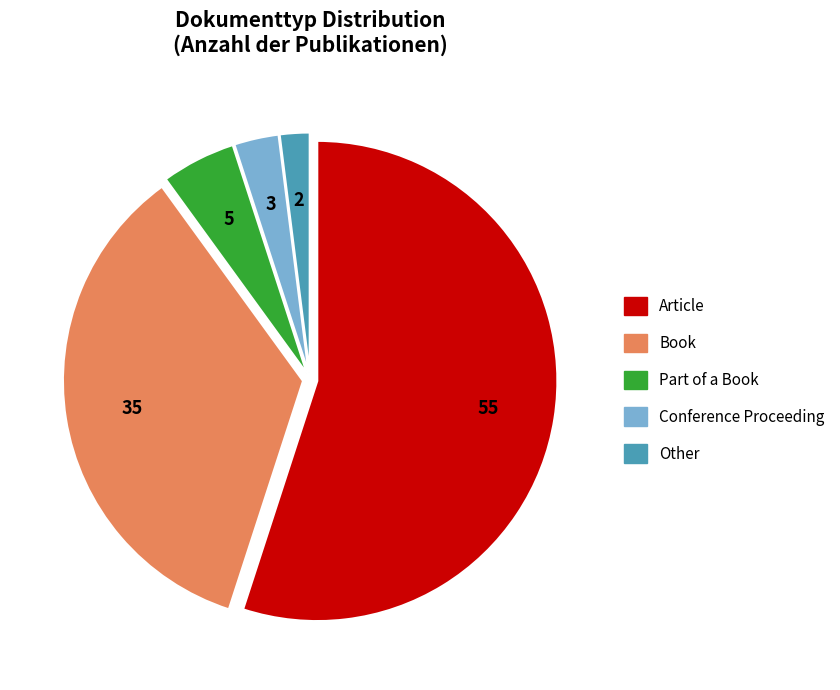

Do Book and Article together represent more than half of the pie?

Yes